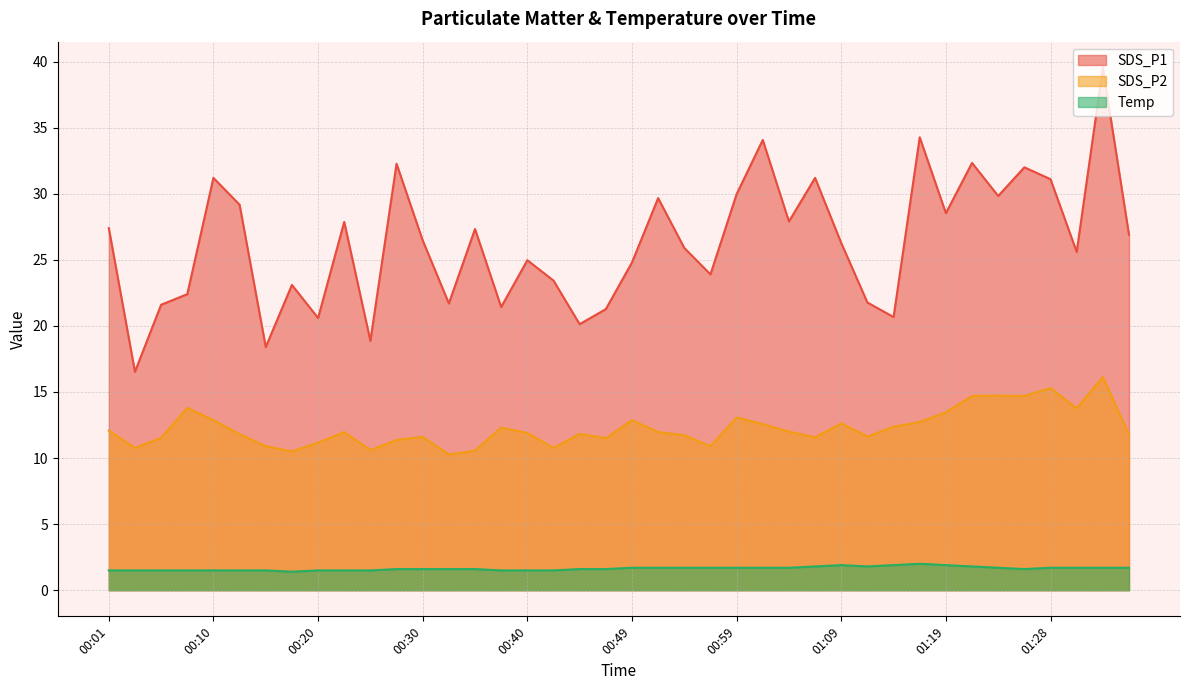

How many data points in SDS_P2 are less than 11?

8